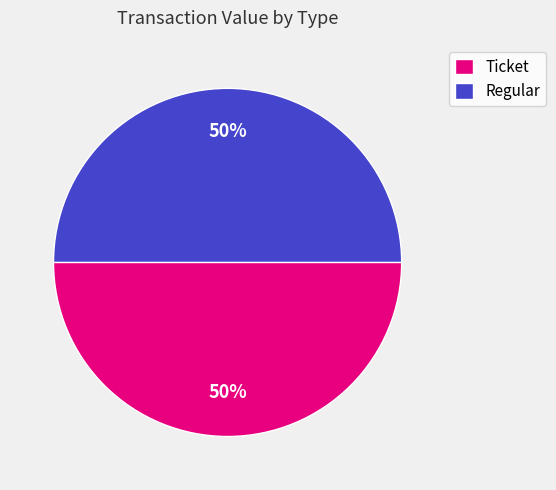

True or false: Ticket accounts for 50% of the total.

True